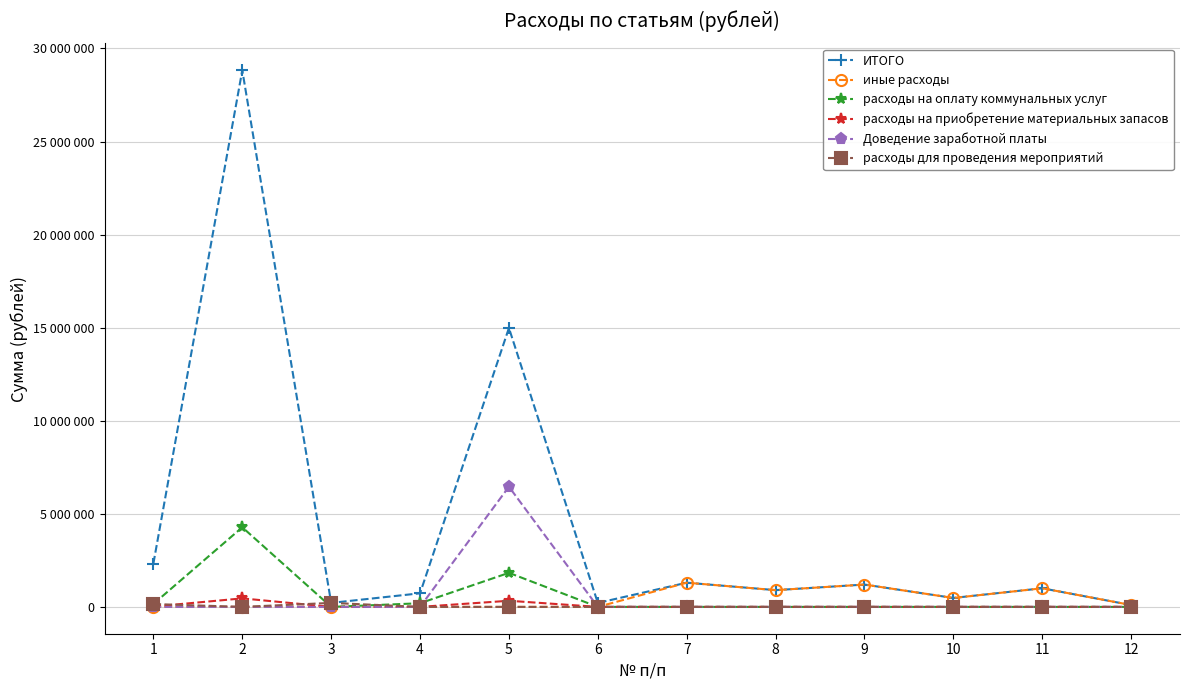

What is the maximum value shown in the chart?

28829400